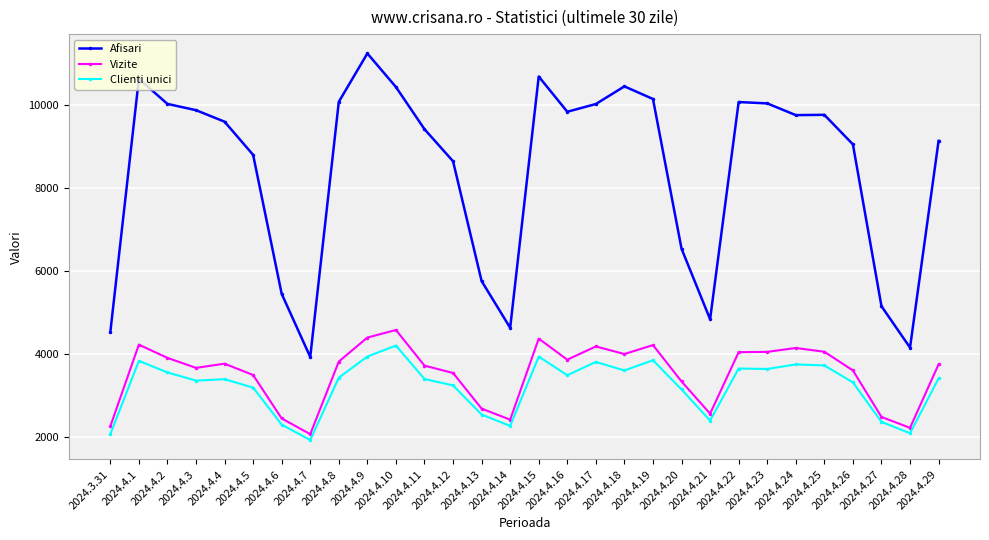

At 2024.4.21, list the series in order from largest to smallest.

Afisari, Vizite, Clienti unici